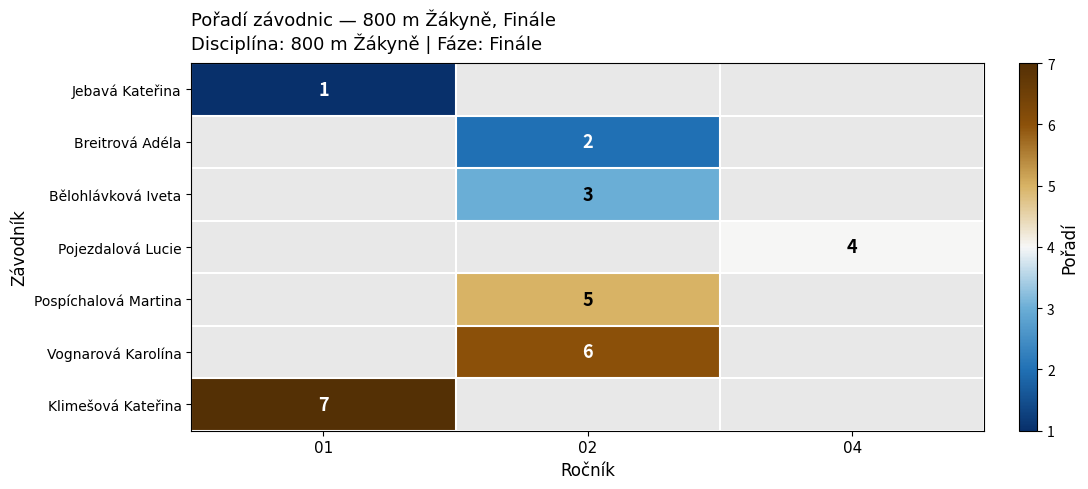

Is it true that Klimešová Kateřina equals 7 at 01?

True